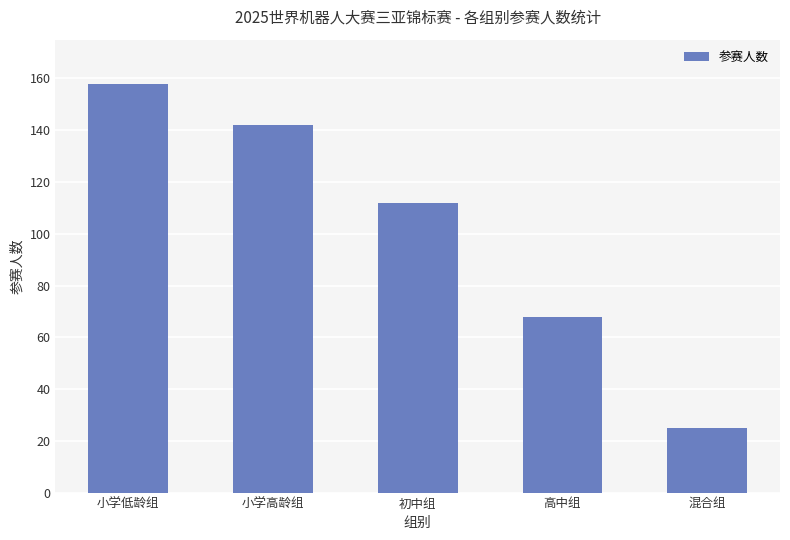

List the labels in order of value, smallest first.

混合组, 高中组, 初中组, 小学高龄组, 小学低龄组